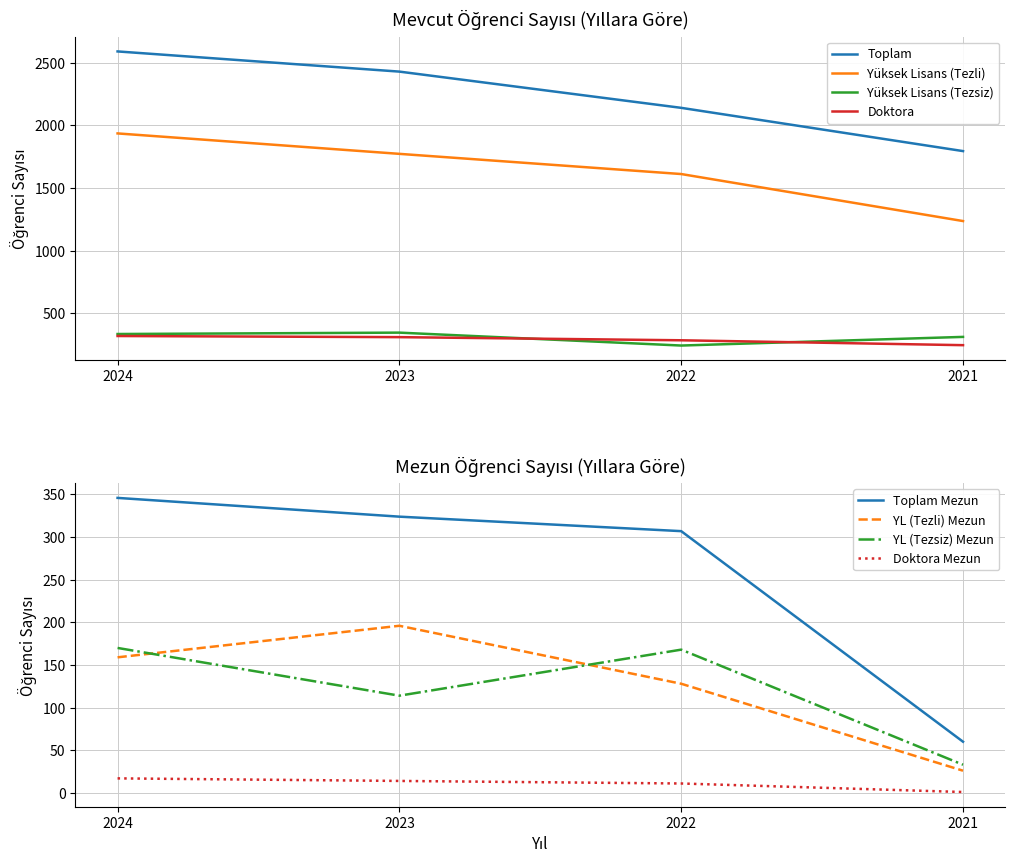

Which category has the lowest value in the Toplam series?

2021